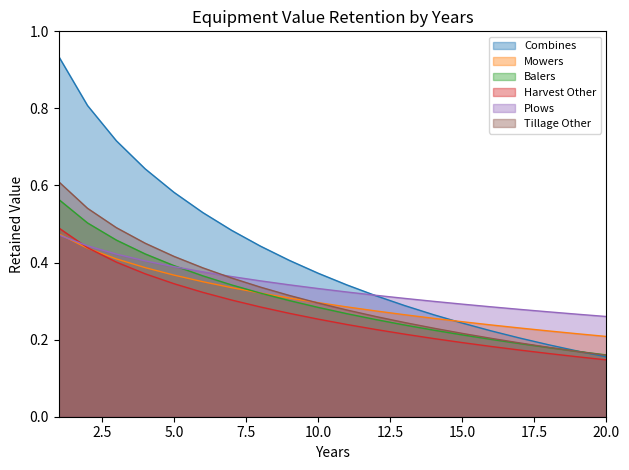

At which category does the chart reach its minimum across all series?

20.0